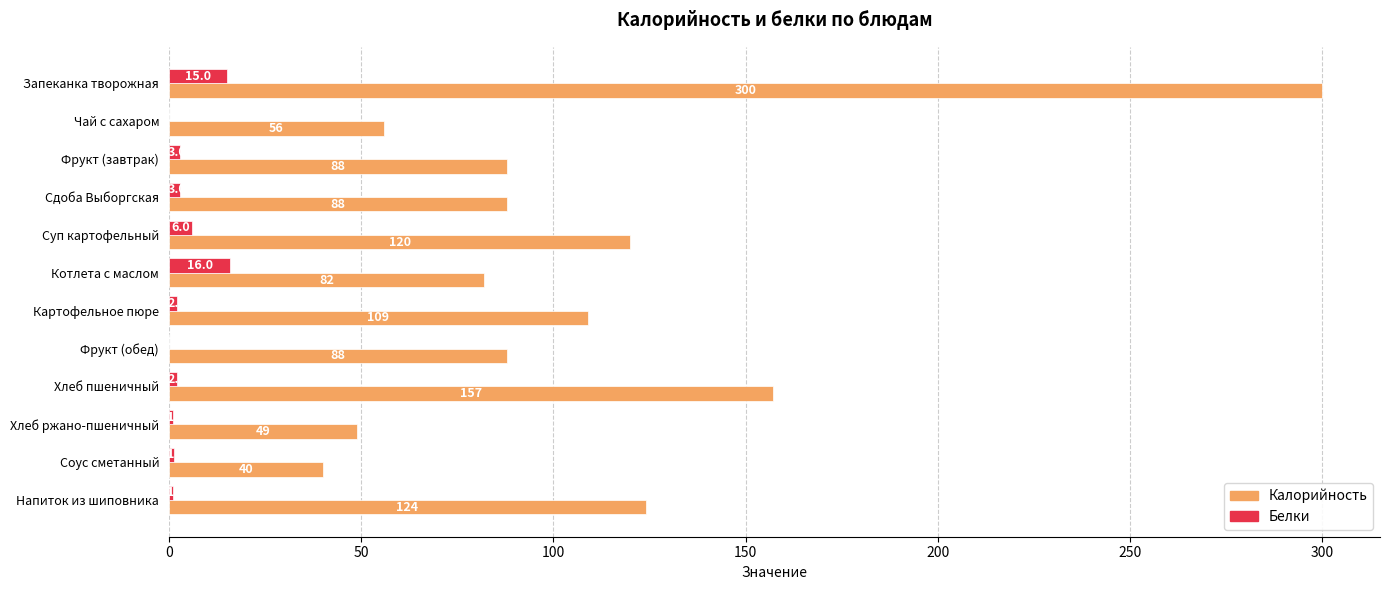

Between Запеканка творожная and Сдоба Выборгская, which series saw the biggest shift?

Калорийность